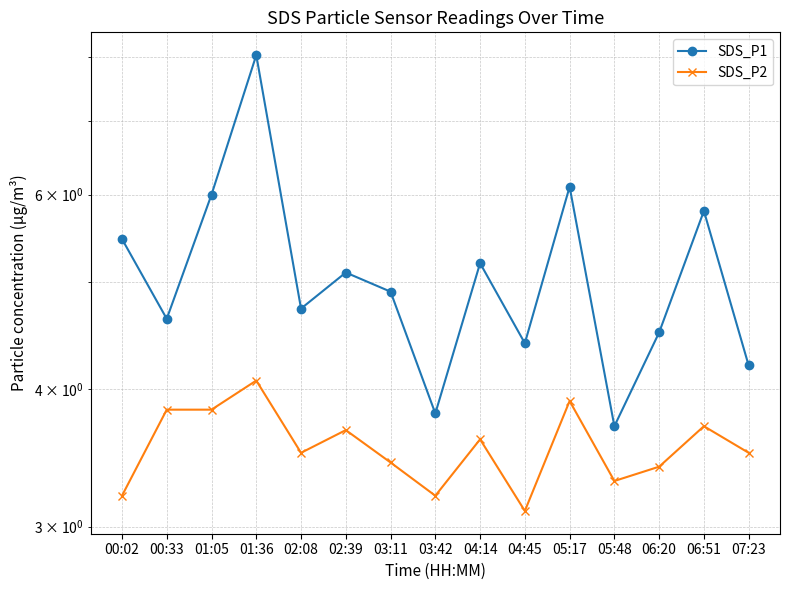

Reading left to right, what are all the values shown in this chart?

SDS_P1: 5.5	4.6	6.0	8.0	4.7	5.1	4.9	3.8	5.2	4.4	6.1	3.7	4.5	5.8	4.2
SDS_P2: 3.2	3.8	3.8	4.1	3.5	3.7	3.4	3.2	3.6	3.1	3.9	3.3	3.4	3.7	3.5